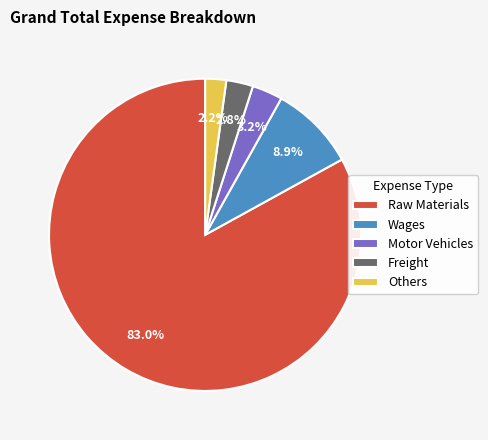

What percentage is NOT represented by Wages?

91.1%